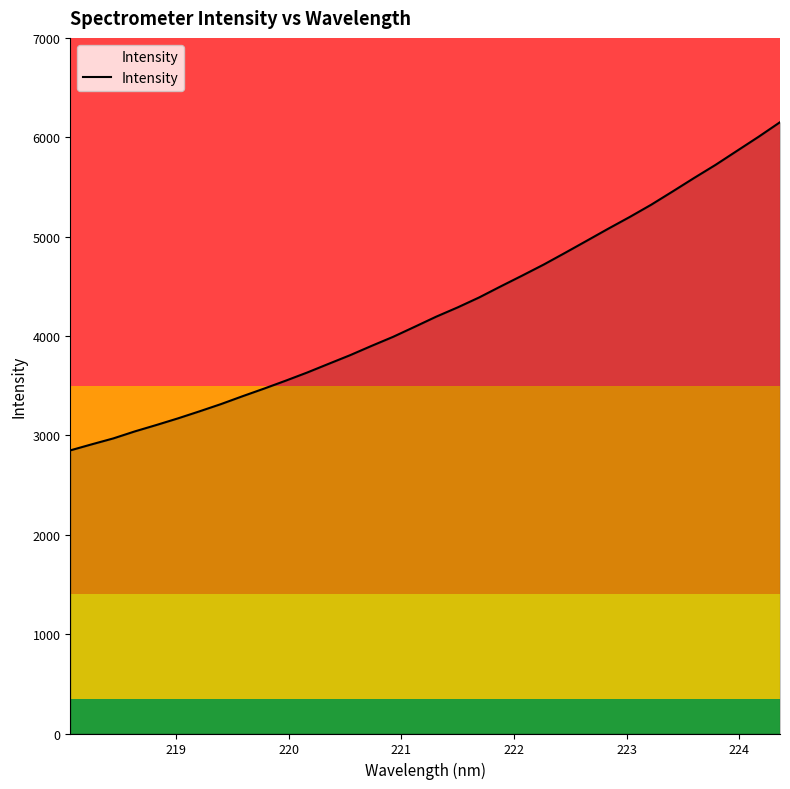

What is the greatest value displayed?

6151.4